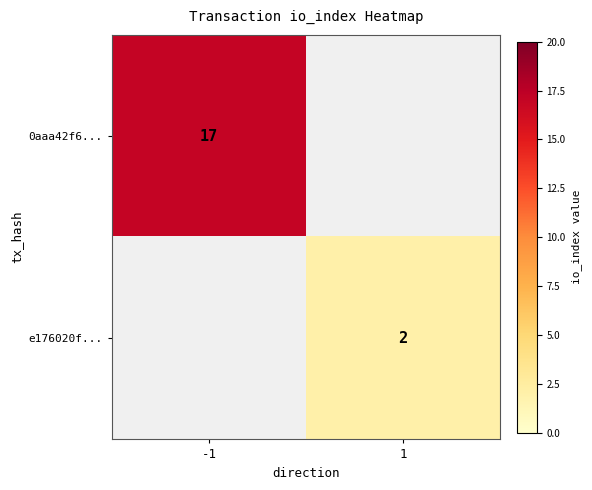

Is it true that e176020f... equals 2 at 1?

True